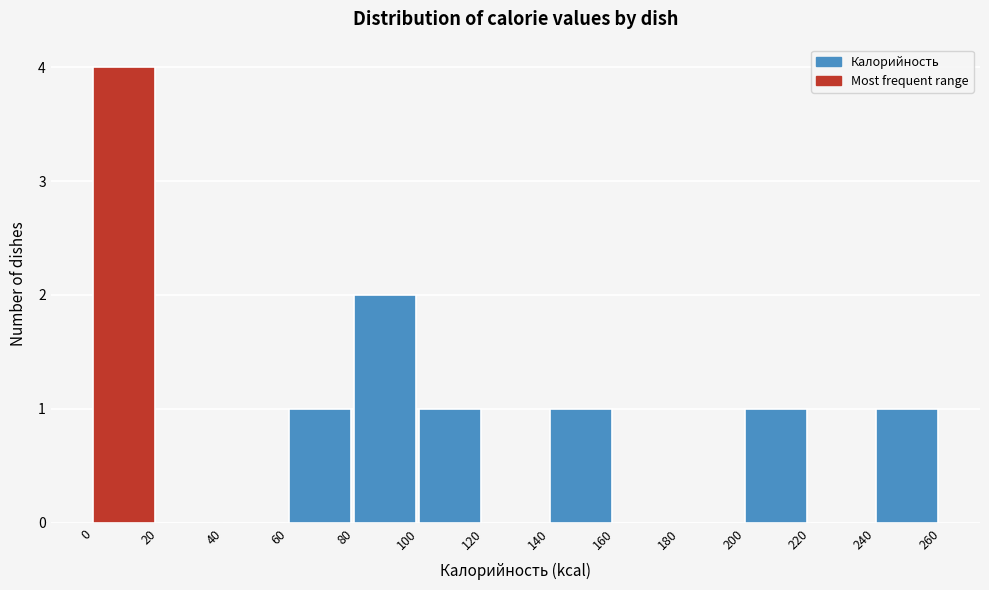

Reading left to right, list every bar in this chart as the range it spans on the x-axis followed by its height. The values are not printed on the chart, so give them approximately, as read against the axis.

0 to 20: 4
20 to 40: 0
40 to 60: 0
60 to 80: 1
80 to 100: 2
100 to 120: 1
120 to 140: 0
140 to 160: 1
160 to 180: 0
180 to 200: 0
200 to 220: 1
220 to 240: 0
240 to 260: 1